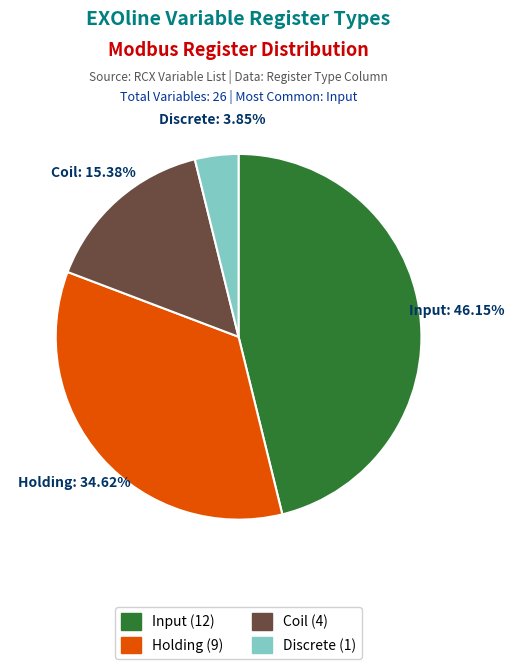

Combined, what portion of the pie is Input and Discrete?

50.0%